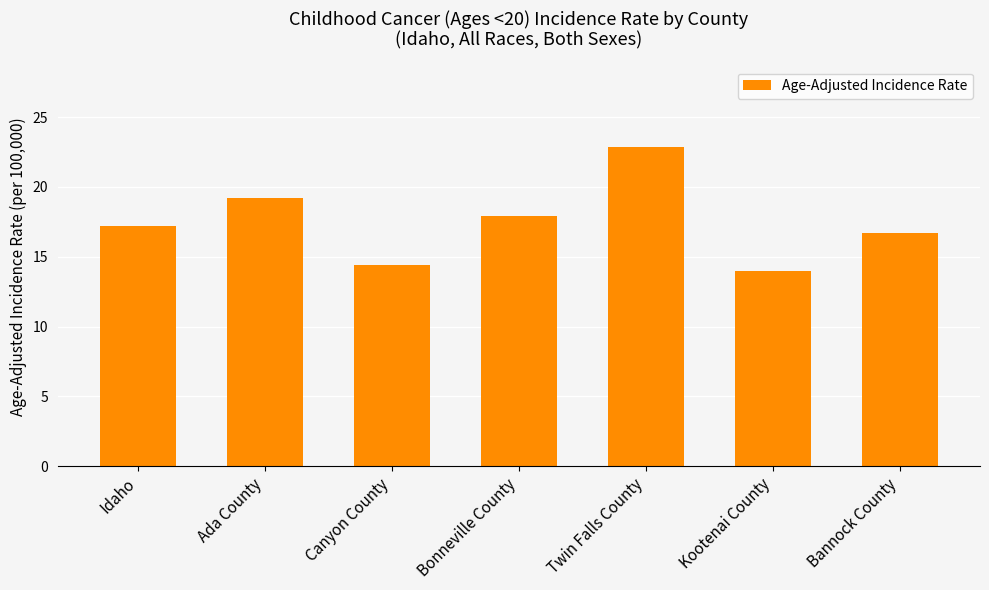

Are the bars horizontal?

No